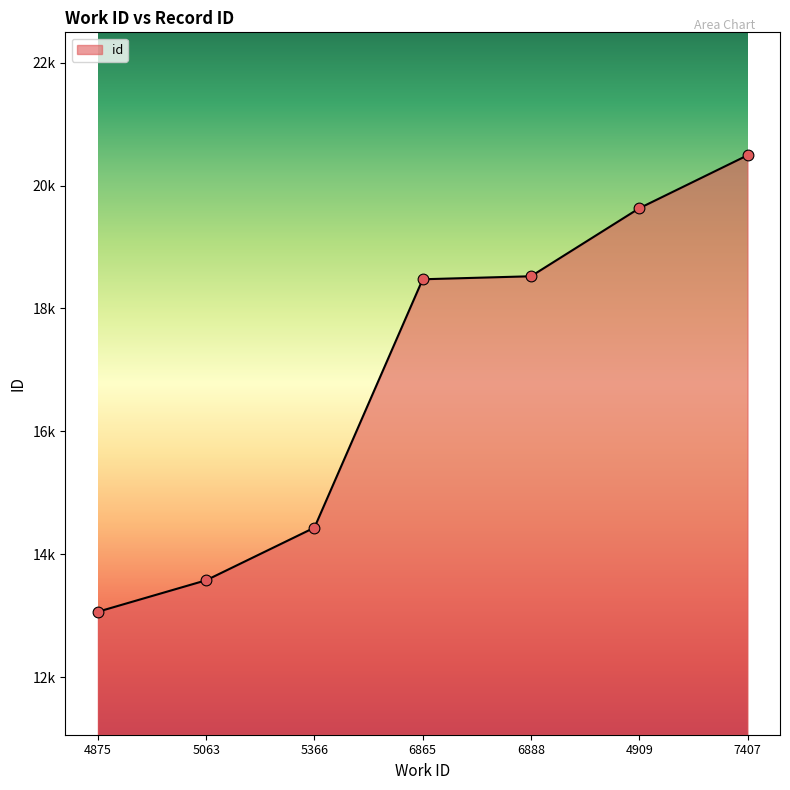

What is the change in value from 6888 to 4909?

+1106